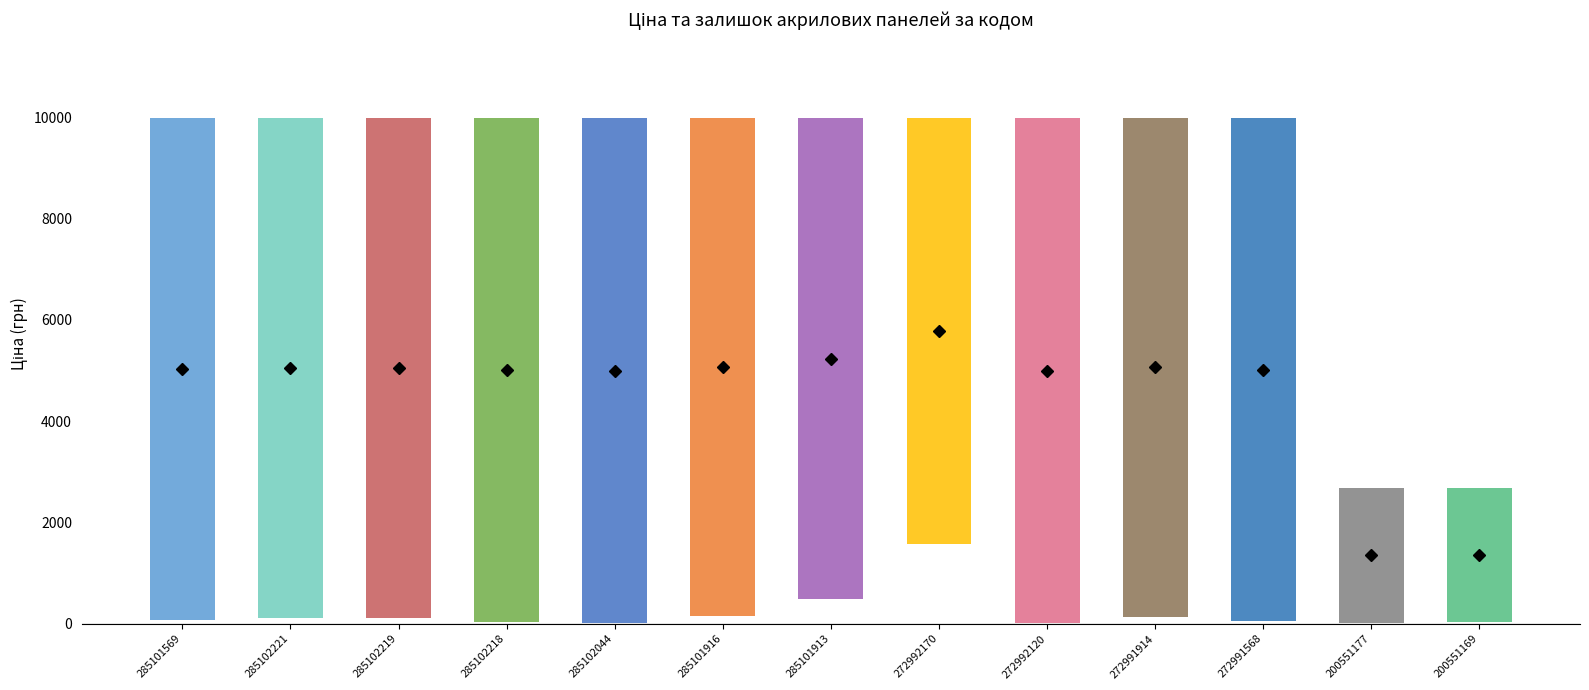

Between 285102044 and 272992120, which is larger?

285102044